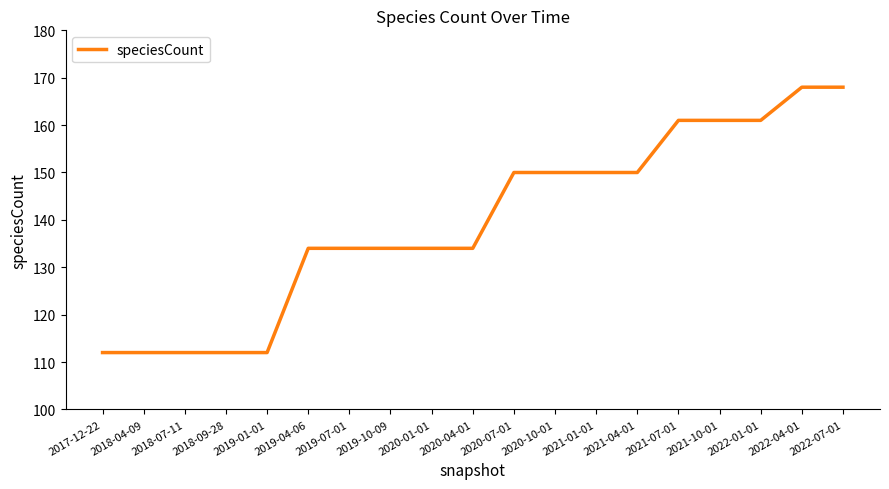

Is it true that the value at 2020-04-01 is 134?

True